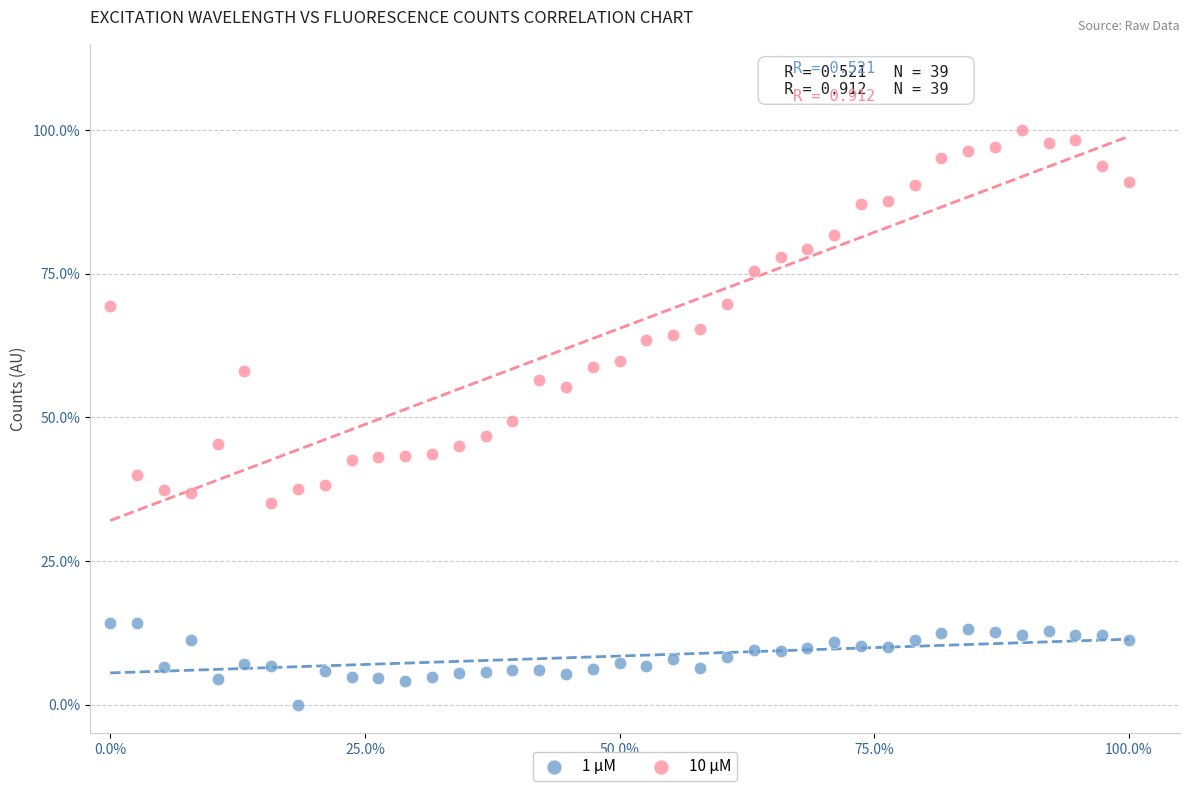

What are all the series names shown in the legend?

1 µM, 10 µM